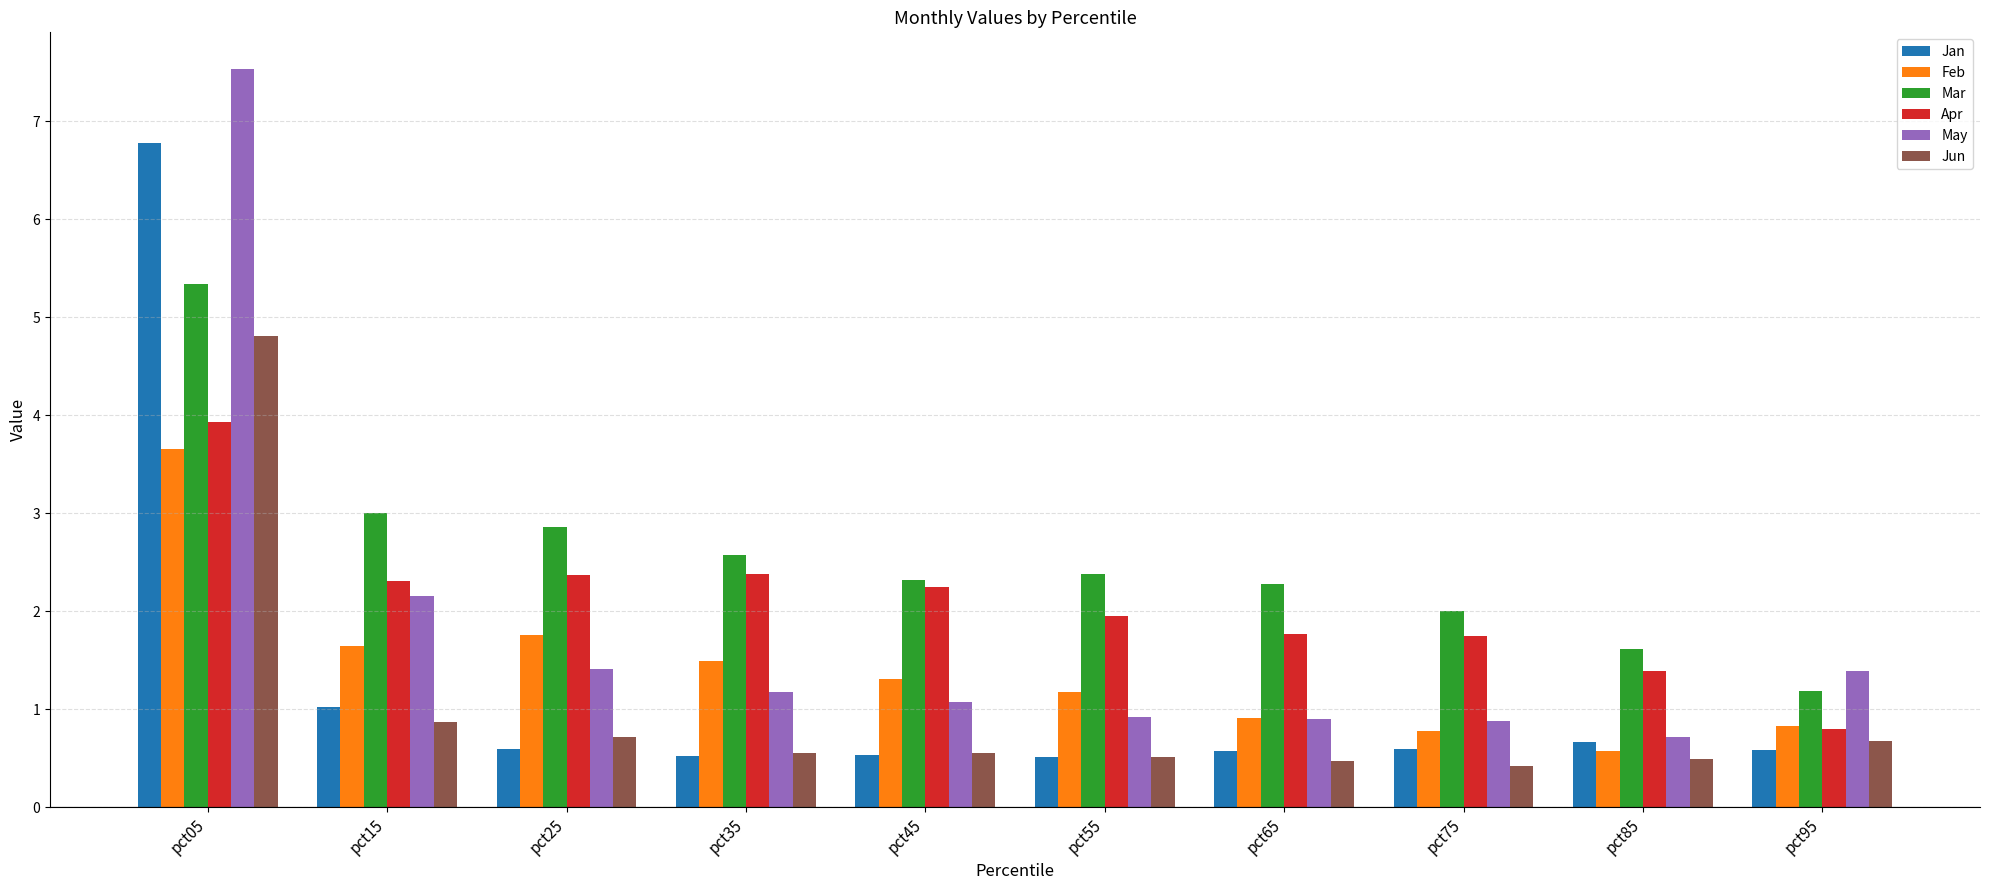

How many values in the Feb series are below 1?

4